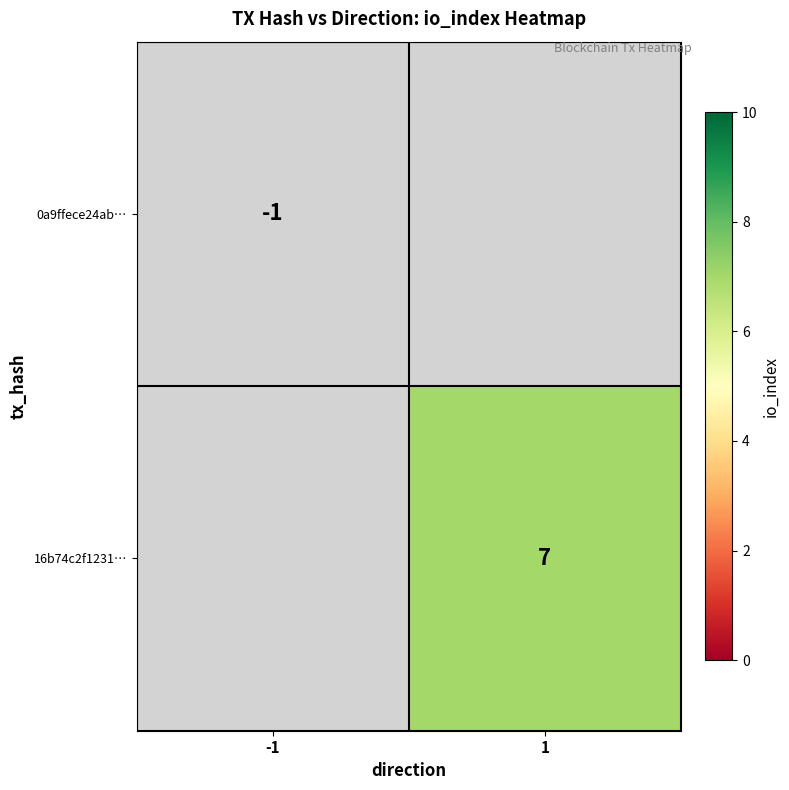

The value of 0a9ffece24ab… at -1 is -1. True or false?

True